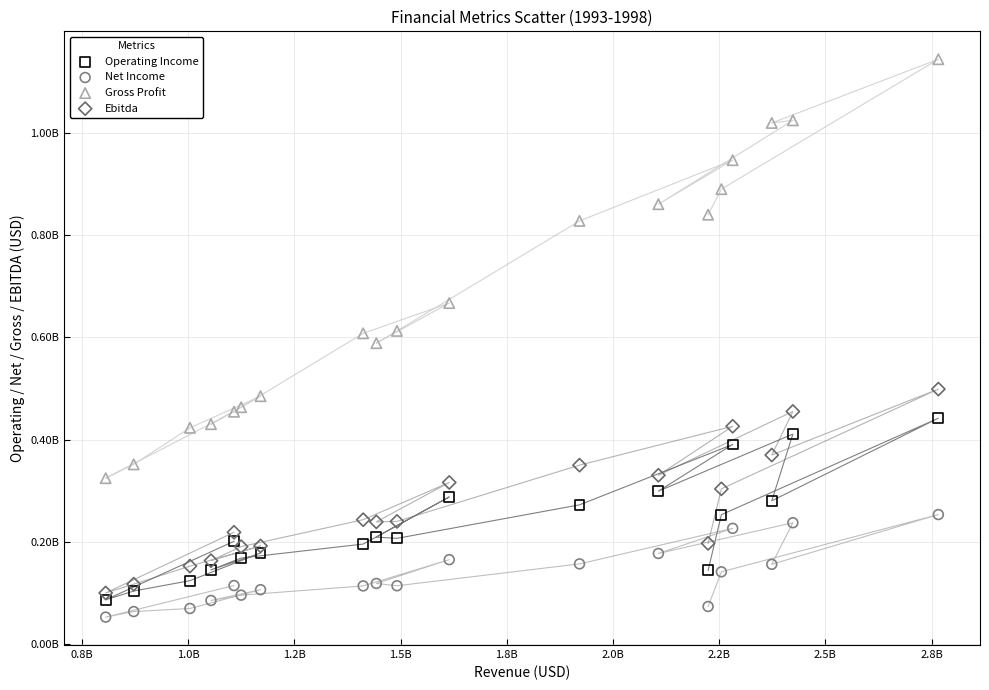

Which series has the largest Y range (max minus min)?

Gross Profit